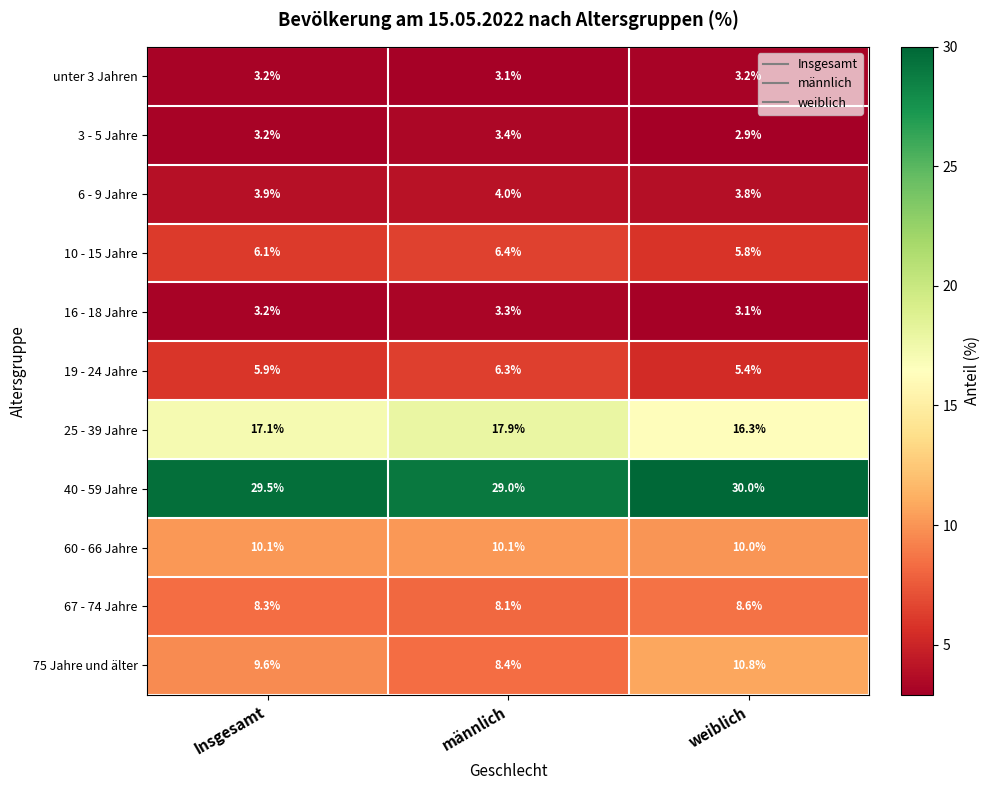

List the labels in order of 6 - 9 Jahre value, smallest first.

weiblich, Insgesamt, männlich